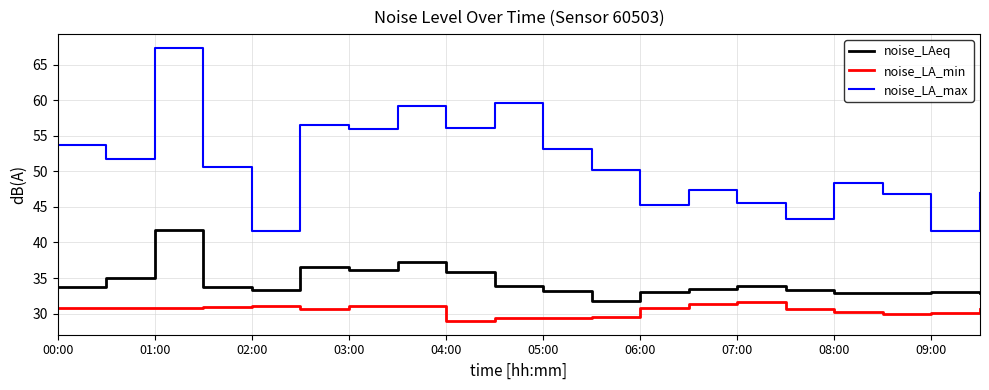

What is the lowest value of the noise_LAeq series?

31.8